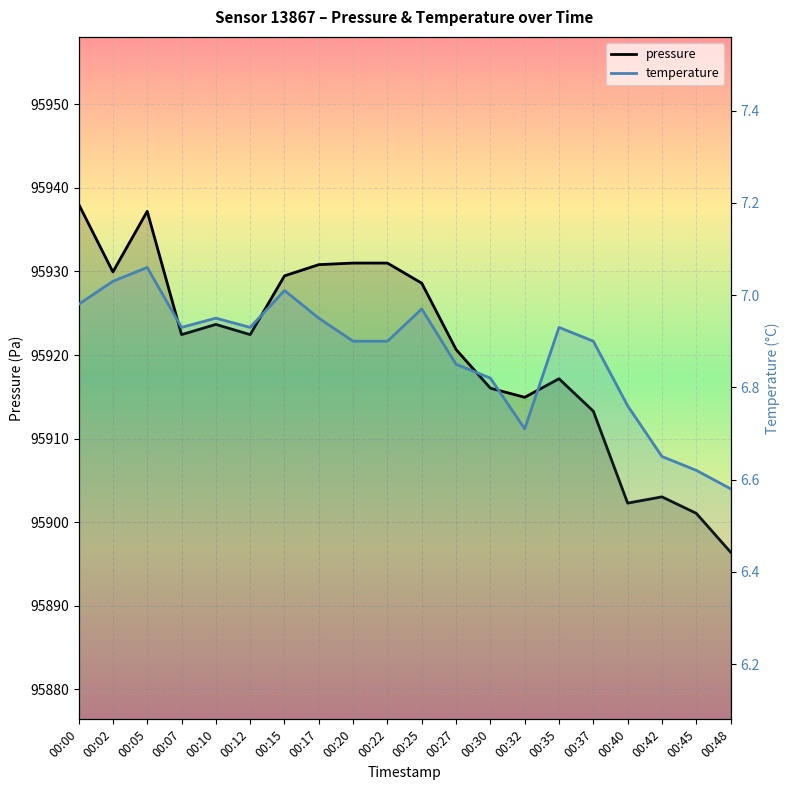

True or false: pressure has more than 1 interior local peaks.

True